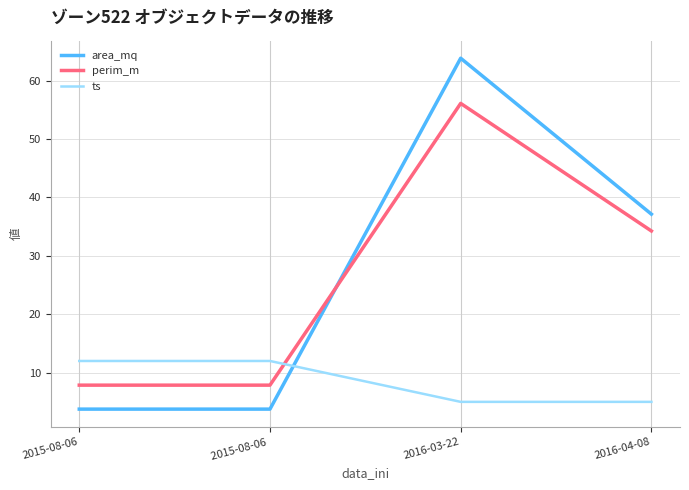

What is the difference between the ts values at 2015-08-06 and 2016-04-08?

7.0